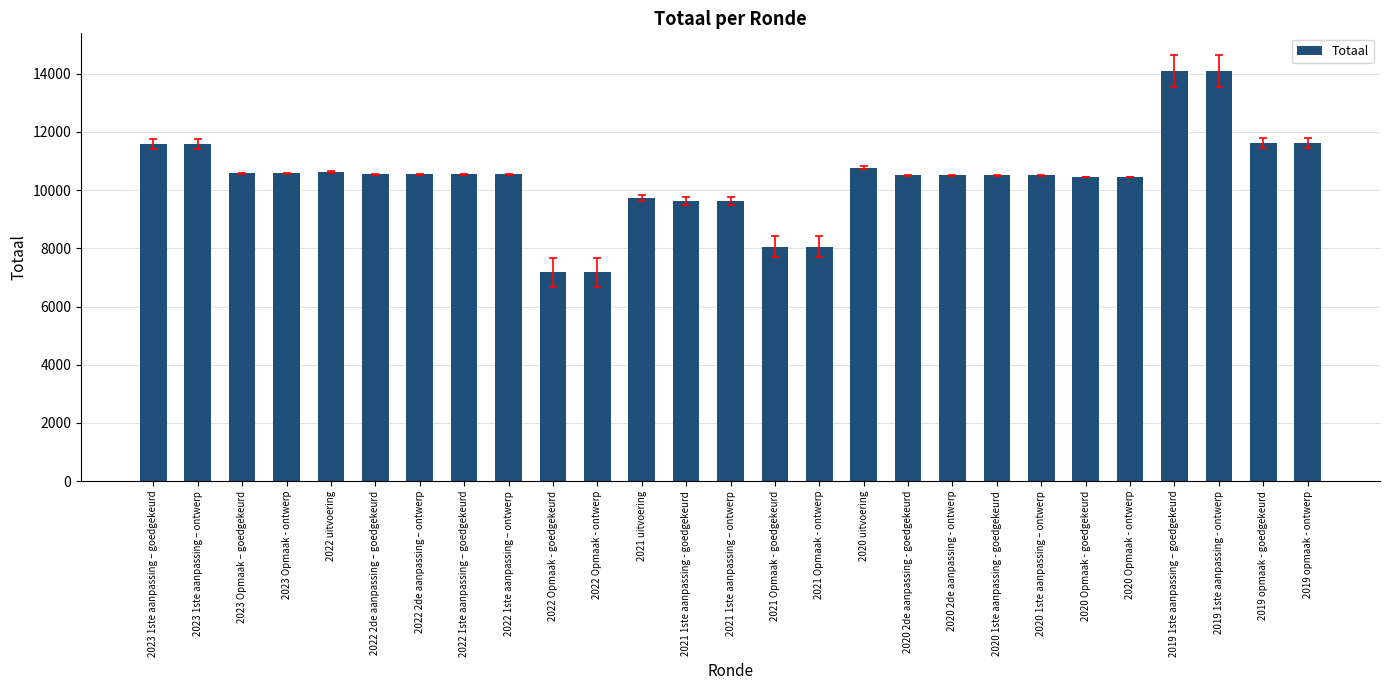

What is the label of the 8th bar from the left?

2022 1ste aanpassing – goedgekeurd